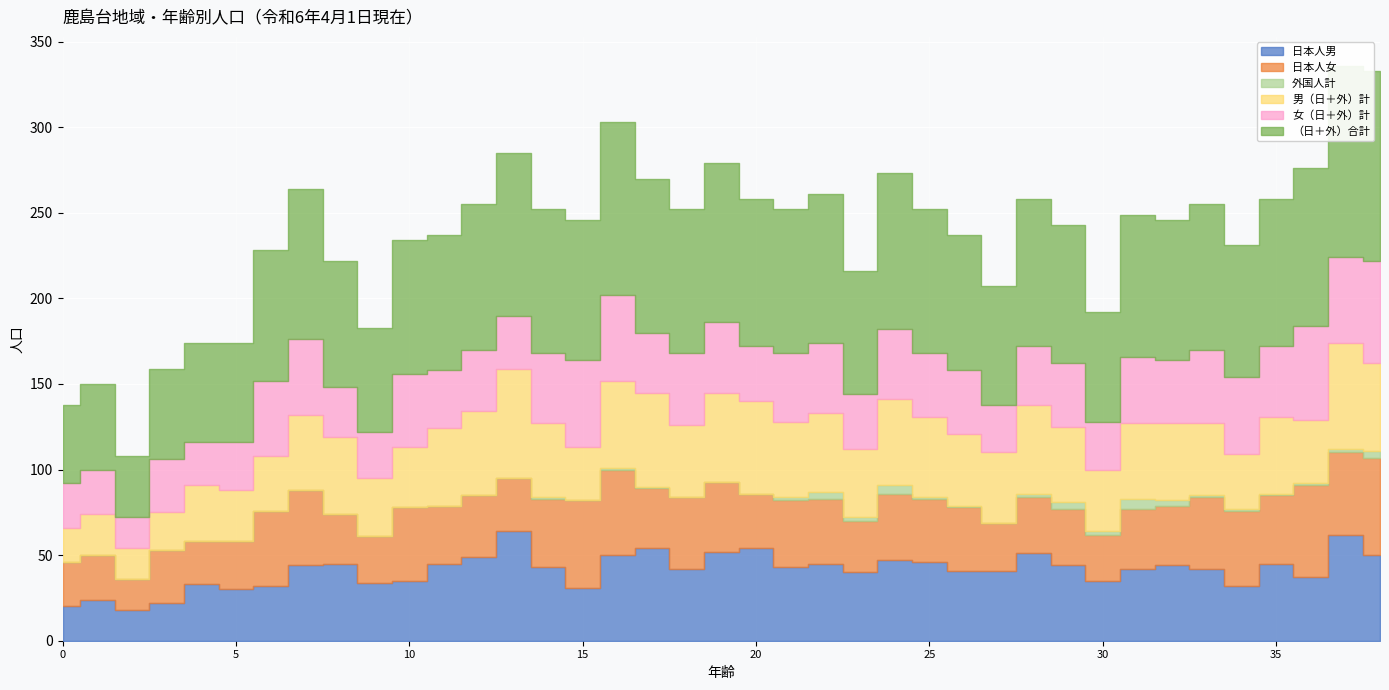

True or false: 男（日＋外）計 and （日＋外）合計 cross at least once.

False